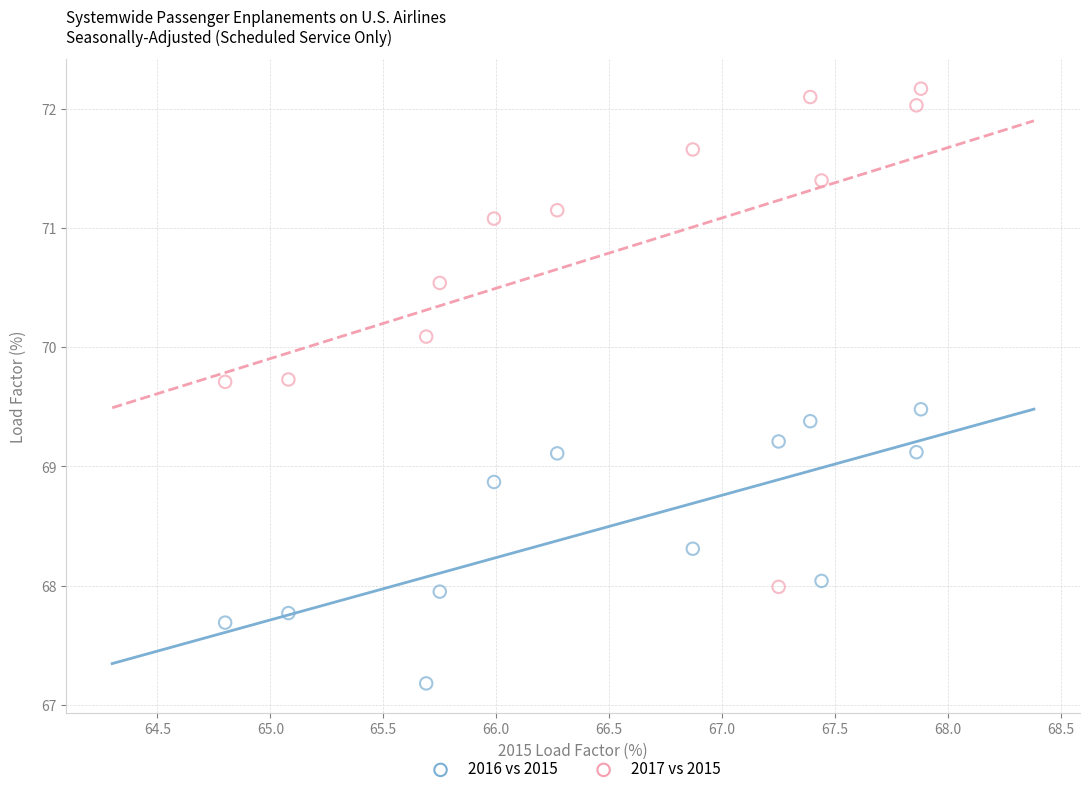

Across all data points, what is the range of Y values (max minus min)?

5.0